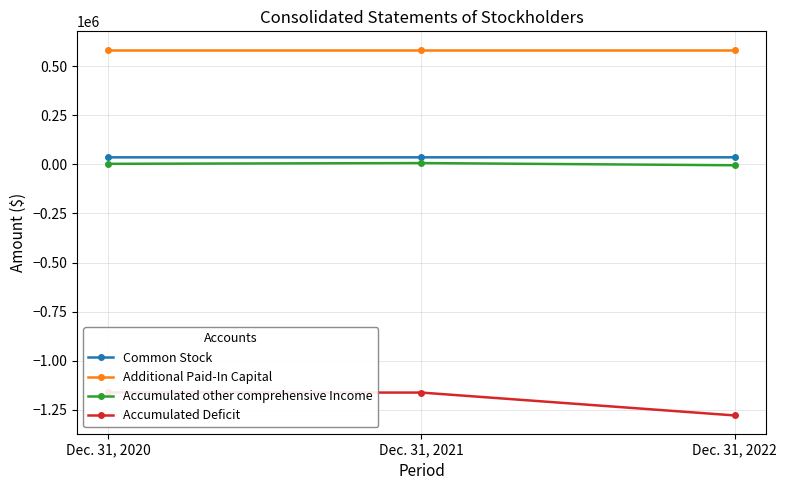

At which label does Common Stock reach its minimum?

Dec. 31, 2020